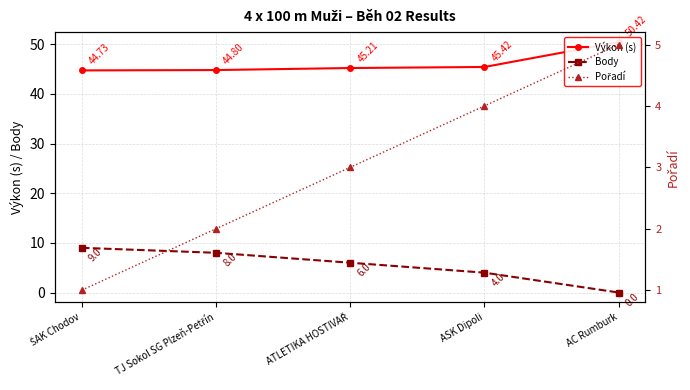

What is the sum of the Body values at ŠAK Chodov and AC Rumburk?

9.0